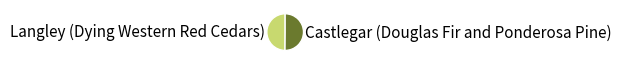

True or false: Langley (Dying Western Red Cedars) accounts for 50% of the total.

True